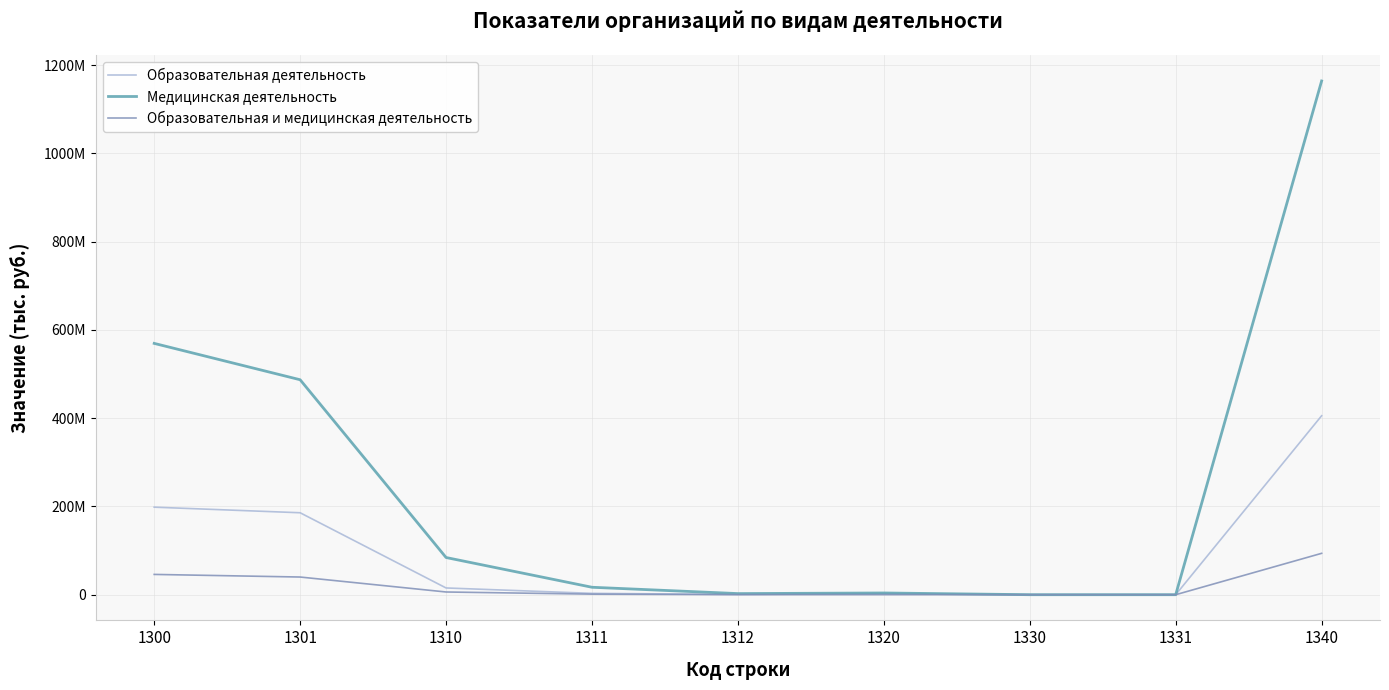

Is the value of Медицинская деятельность at 1300 greater than the value of Образовательная и медицинская деятельность at 1330?

Yes